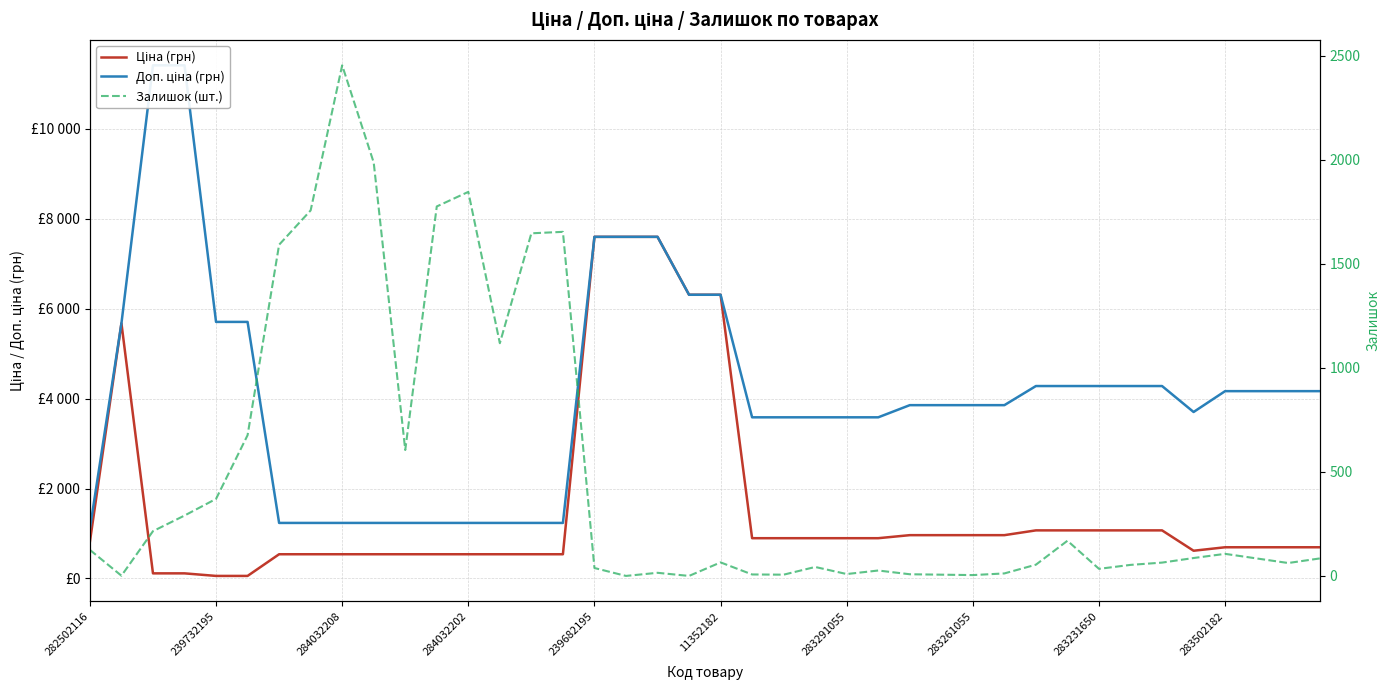

What is the sum of the Доп. ціна (грн) values at 39 and 11?

5400.9